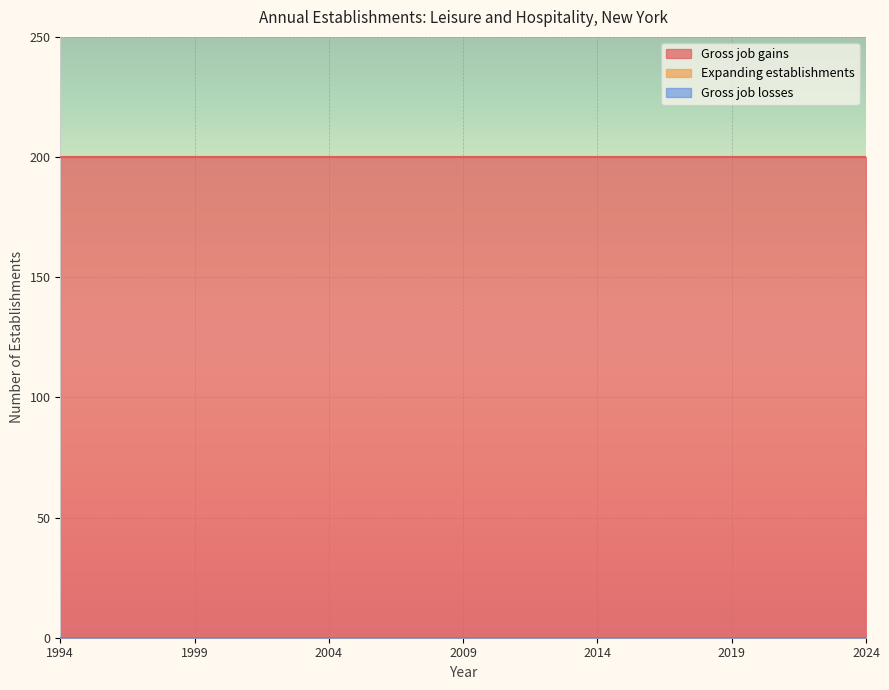

Is it true that Gross job losses equals 0 at 2009?

True